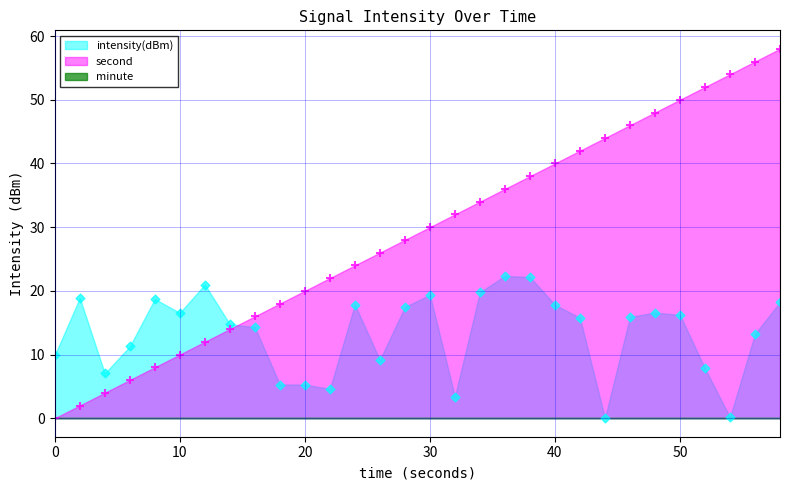

Is the value of second at 54 greater than the value of intensity(dBm) at 44?

Yes